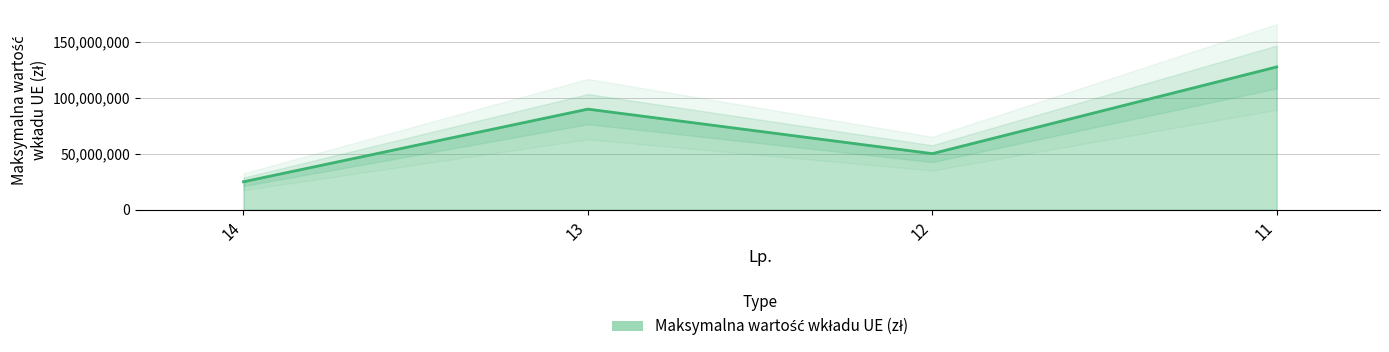

Reading left to right, list all the values displayed in this chart.

25000000.0	89837398.0	50084349.6	127500000.0